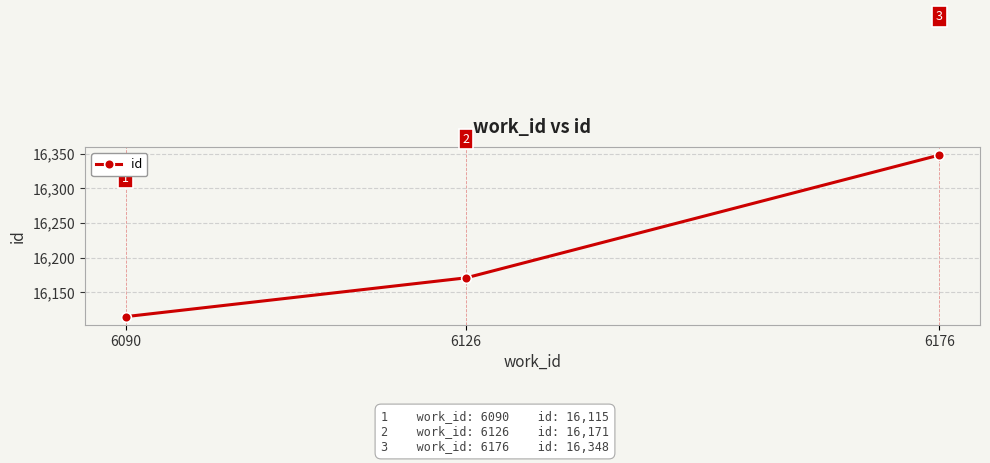

List the labels in order of value, smallest first.

6090, 6126, 6176